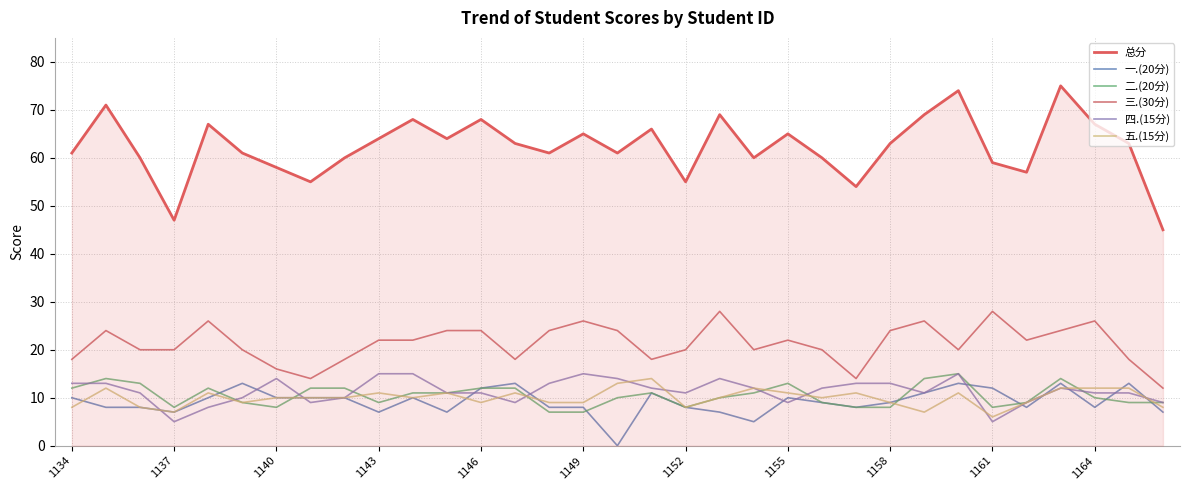

What is the difference between the maximum and minimum values in the 三.(30分) series?

16